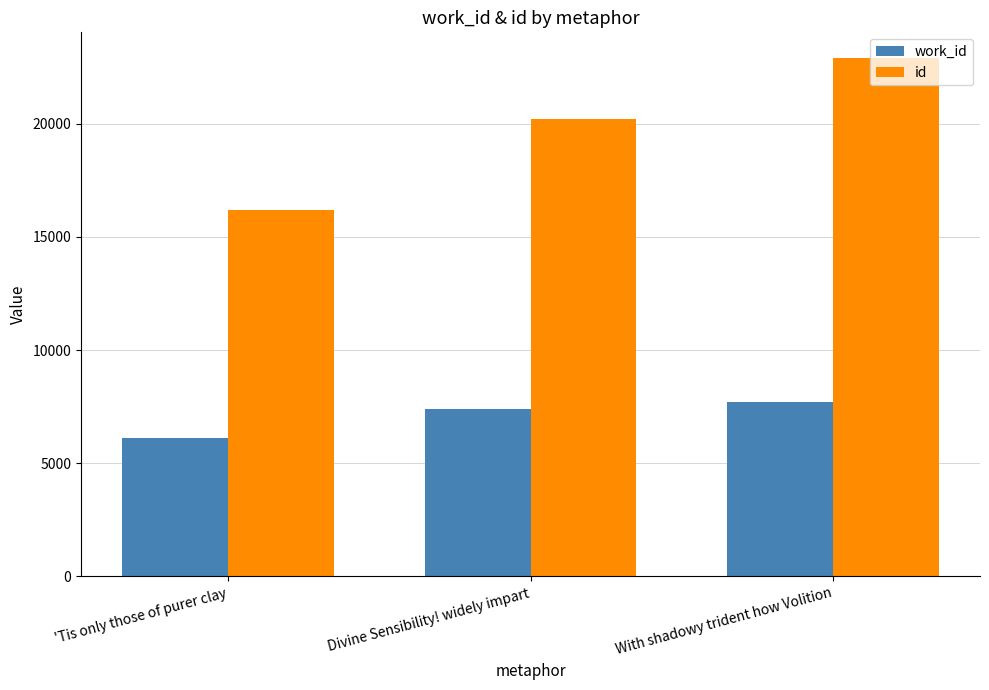

What is the difference between the highest and lowest values at With shadowy trident how Volition?

15189